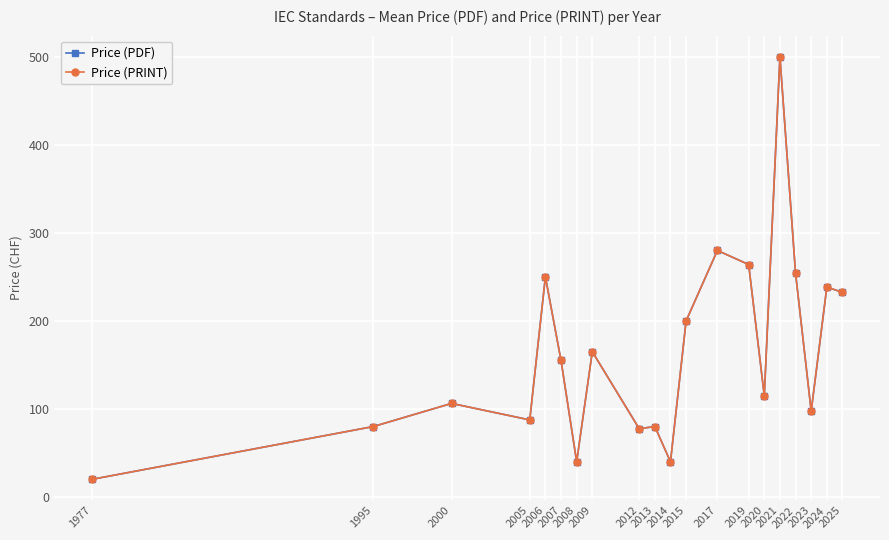

Does the chart have visible grid lines?

Yes